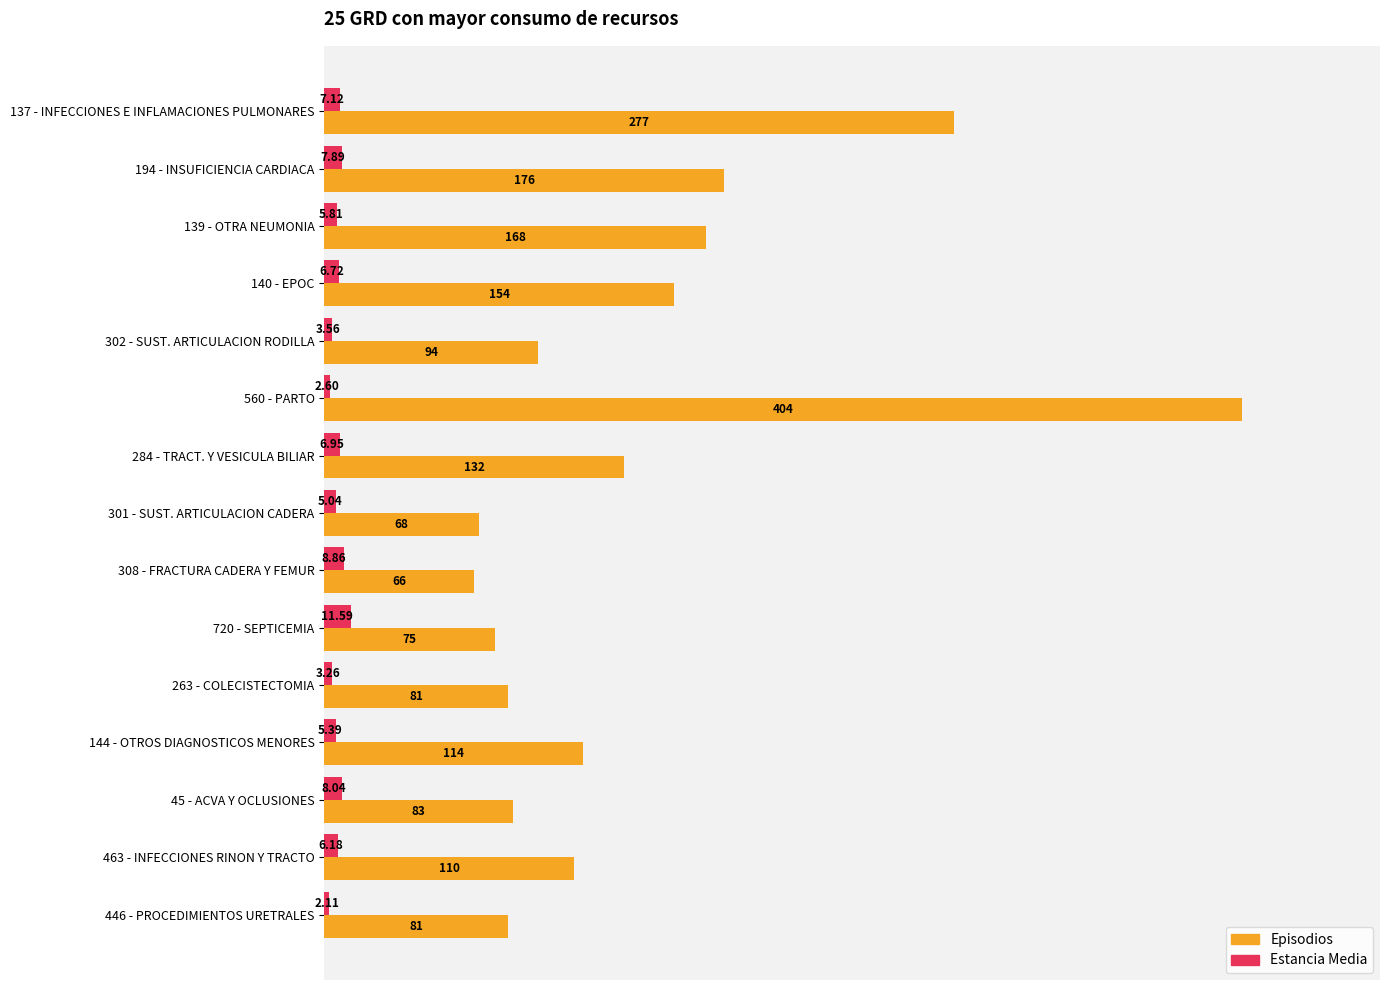

What is the spread (max minus min) of values at 301 - SUST. ARTICULACION CADERA?

63.0